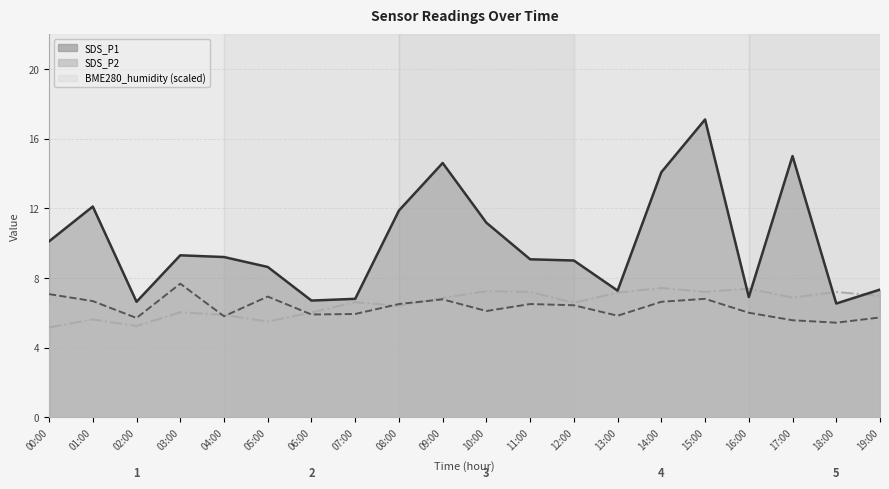

Which category has the lowest value across all series?

00:00